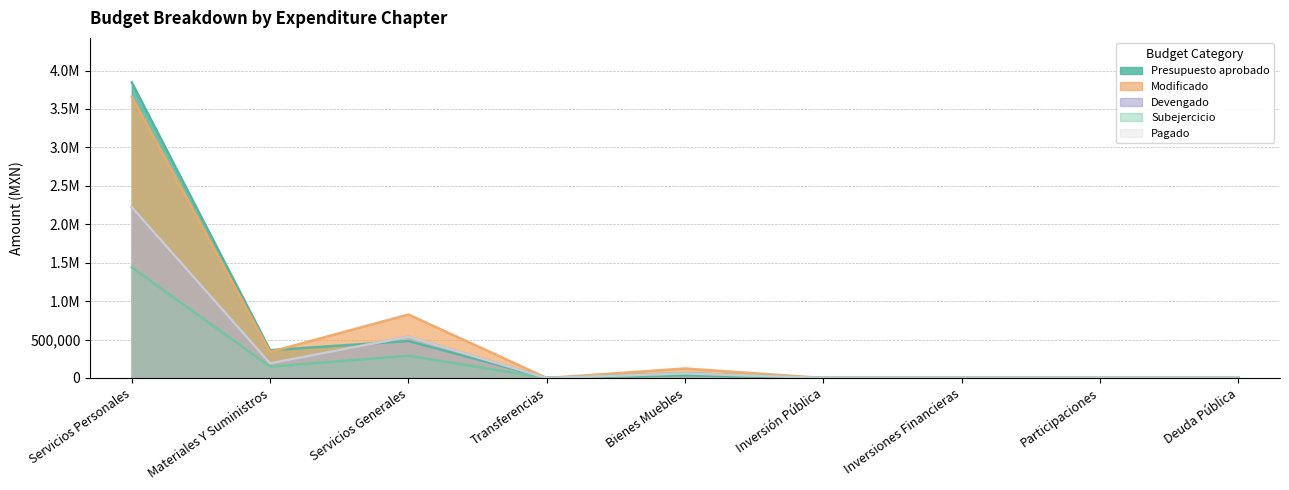

What is the spread (max minus min) of values at Servicios Personales?

2407602.9